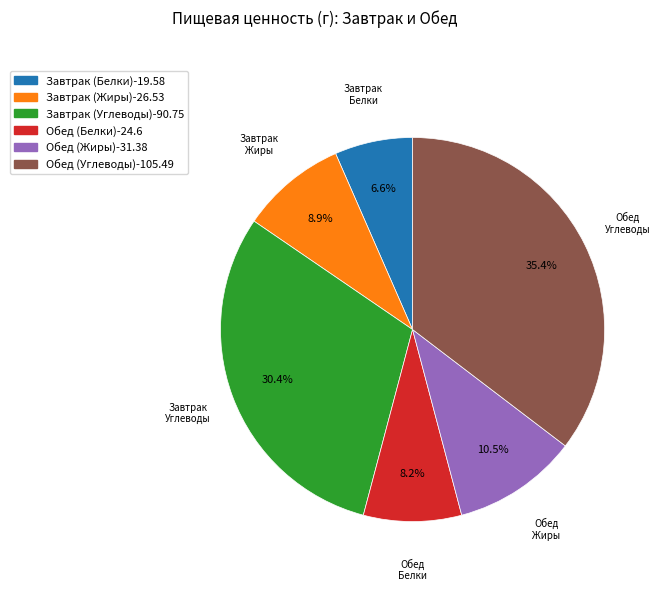

Is there a majority slice in this chart?

No